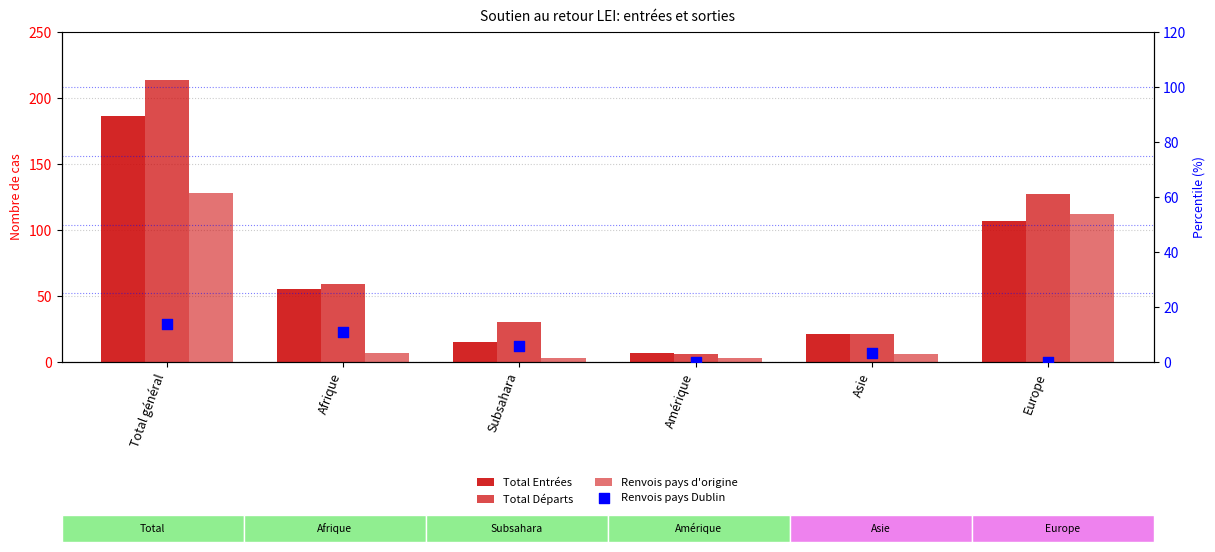

Which series contains the lowest Y value?

Renvois pays Dublin